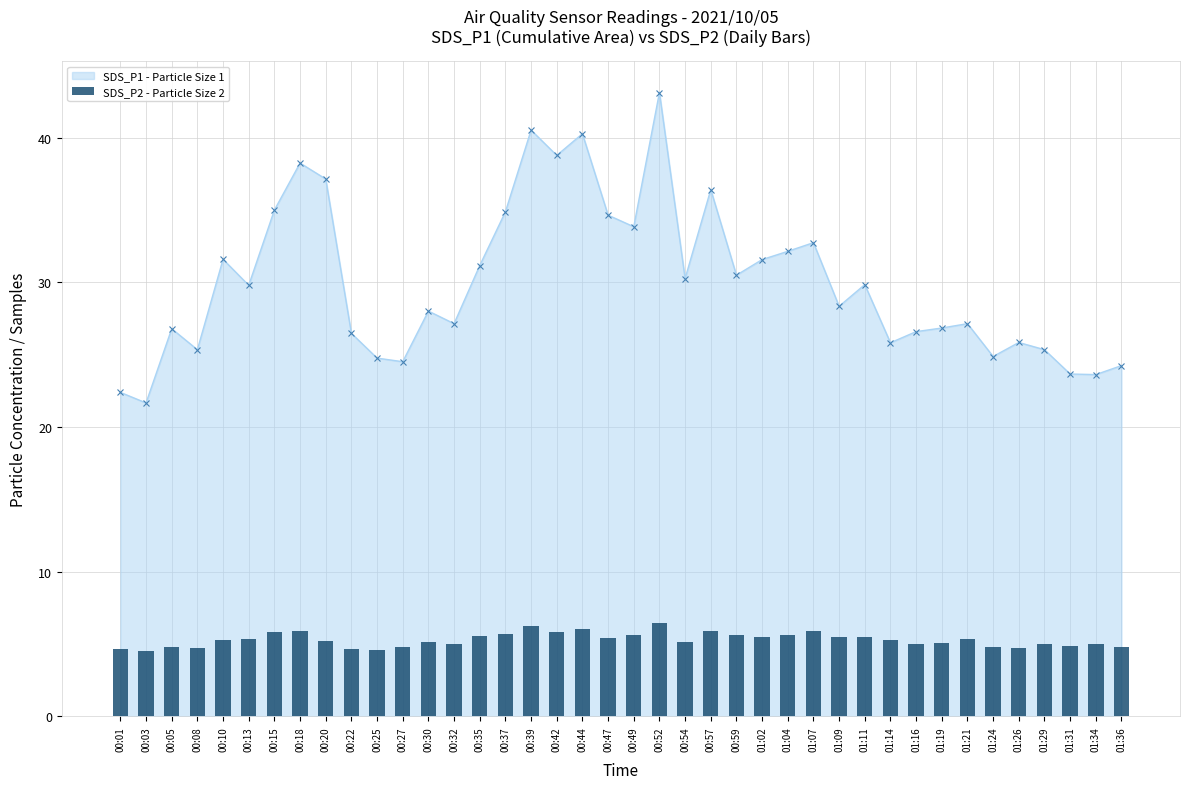

Is it true that SDS_P1 - Particle Size 1 equals 40.5 at 00:39?

True